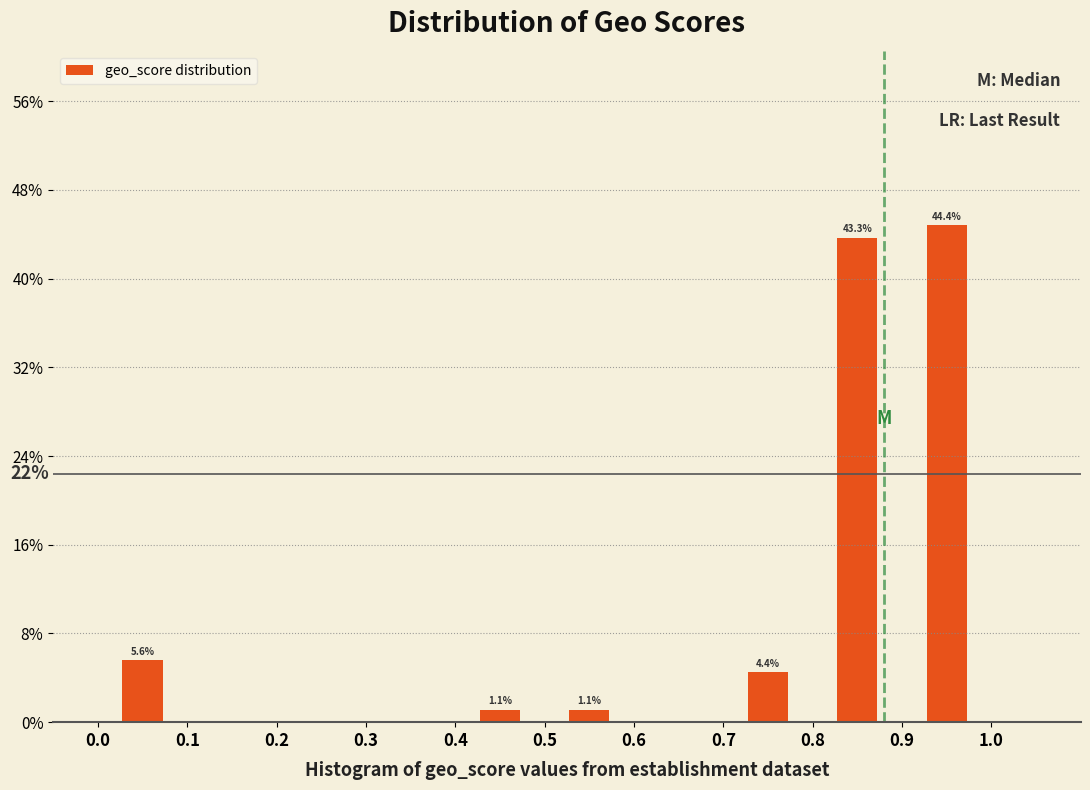

Over which range of the x-axis is the bar tallest?

0.9 to 1.0